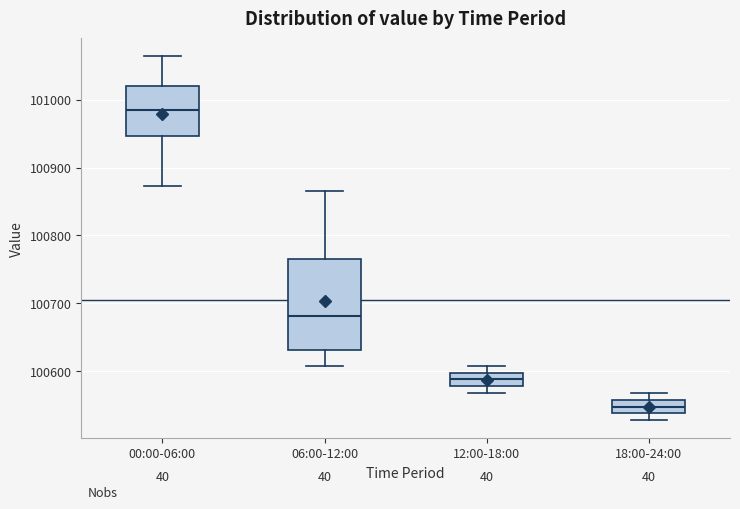

Which box's median line is the highest?

00:00-06:00